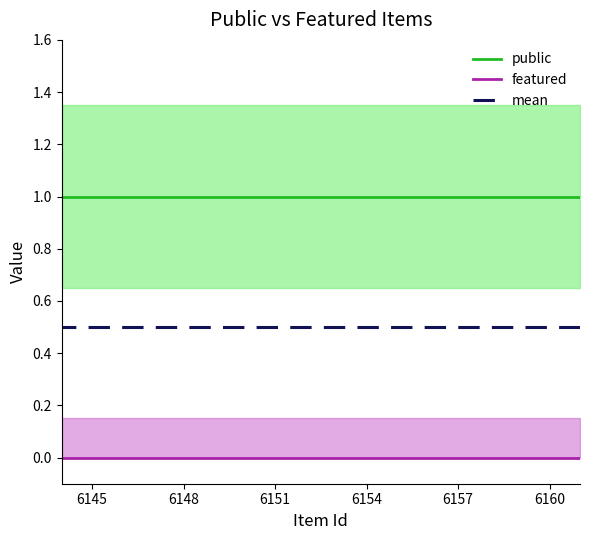

What is the total value across all series at 6157?

1.5